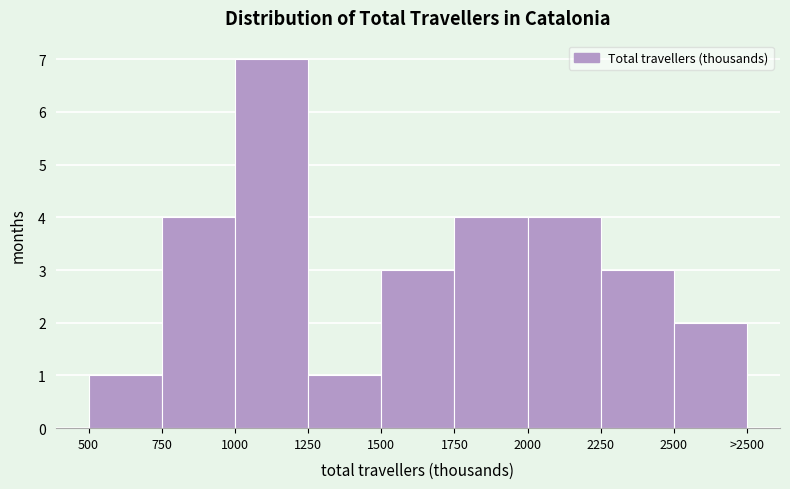

Reading left to right, list all the values displayed in this chart.

500=1	750=4	1000=7	1250=1	1500=3	1750=4	2000=4	2250=3	2500=2